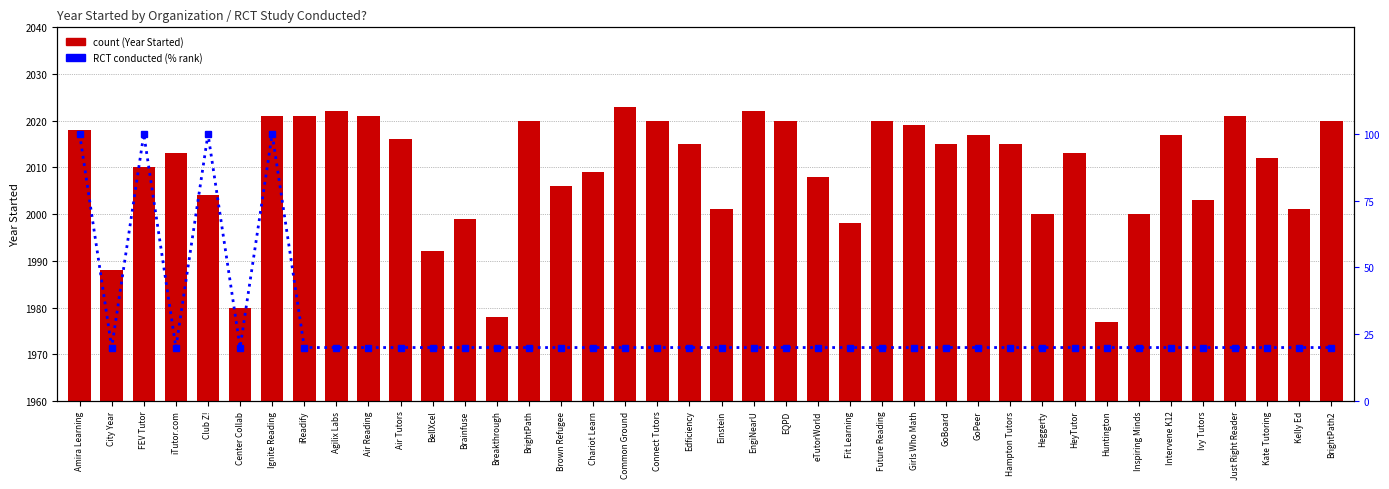

Count the number of data series in this chart.

2